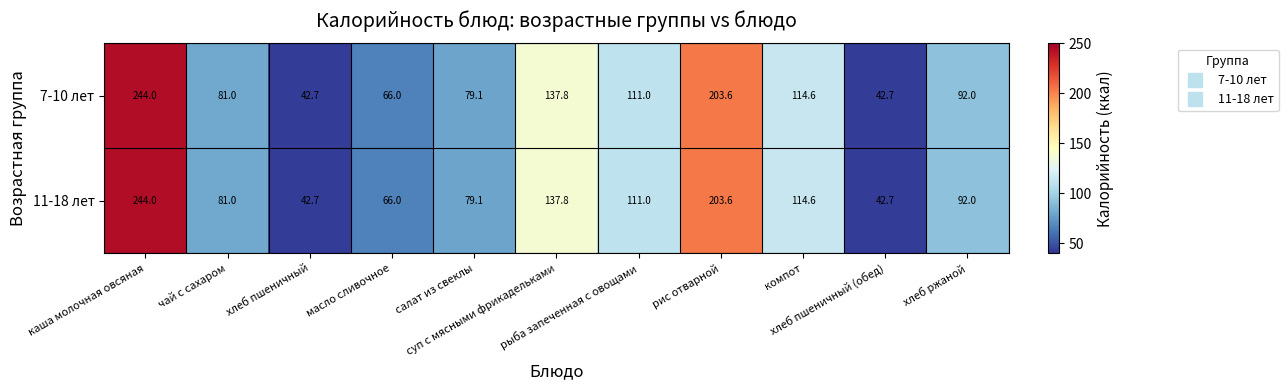

What is the difference between the maximum and second lowest values in the 11-18 лет series?

201.3